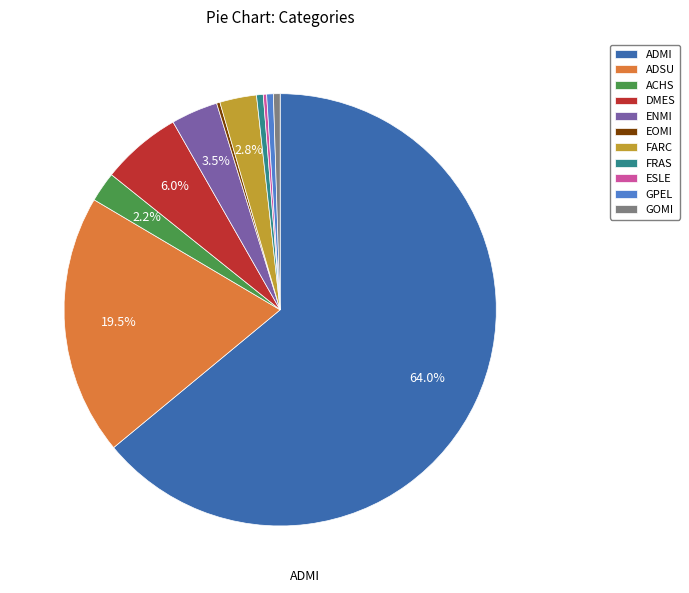

To the nearest percent, what is the average slice percentage?

9%